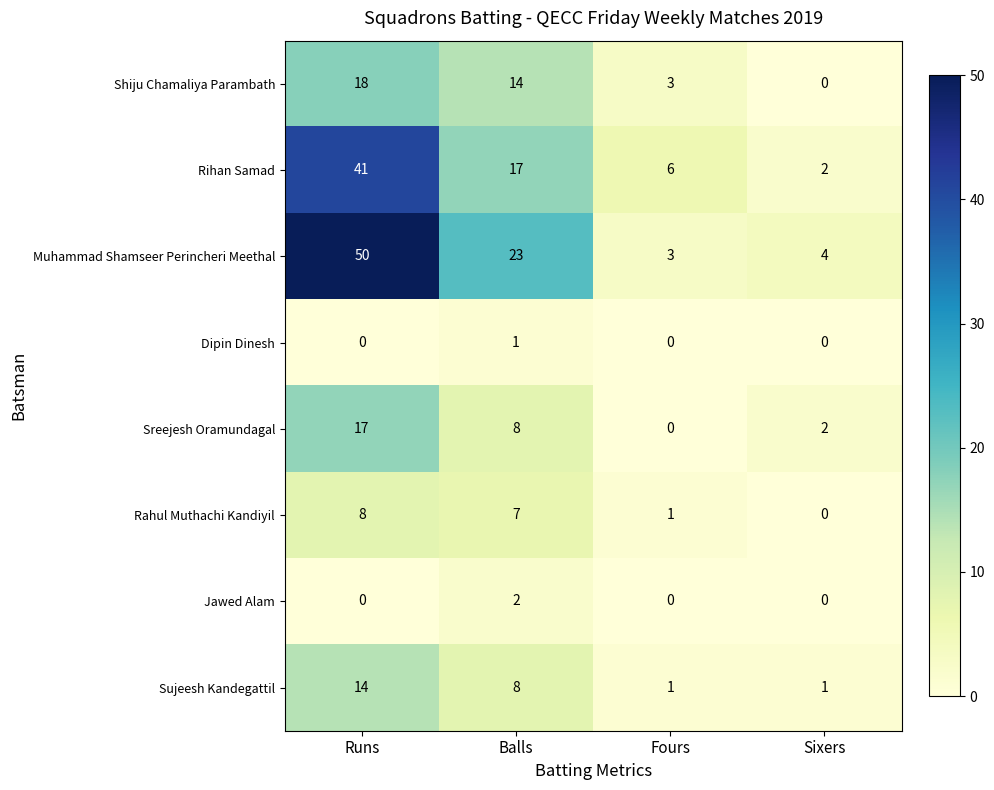

The Jawed Alam series shows 0 at Sixers. True or false?

True